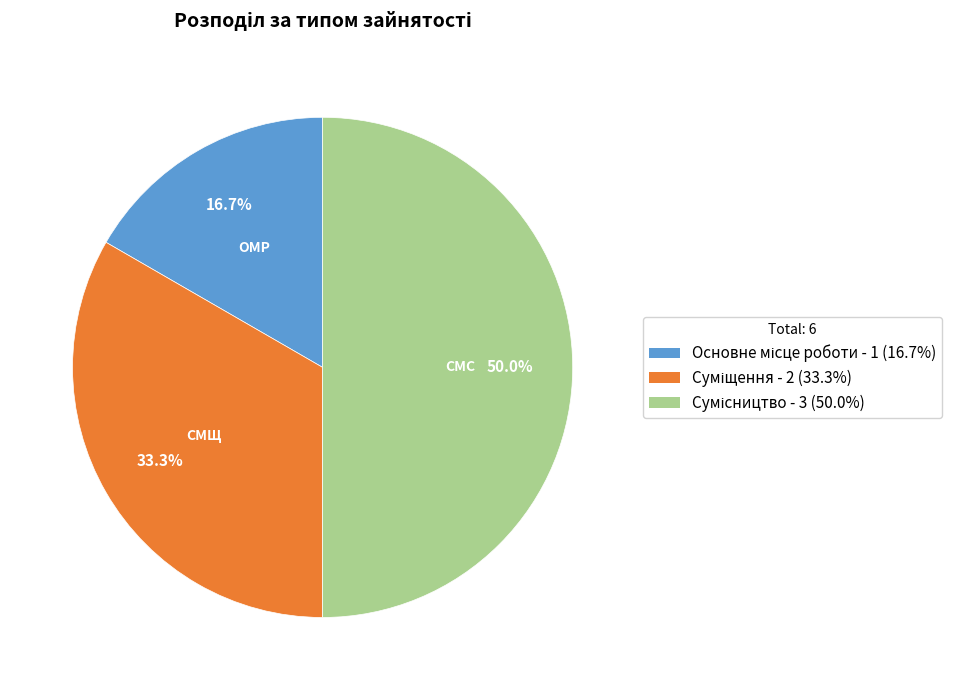

What portion of the pie excludes Сумісництво?

50.0%